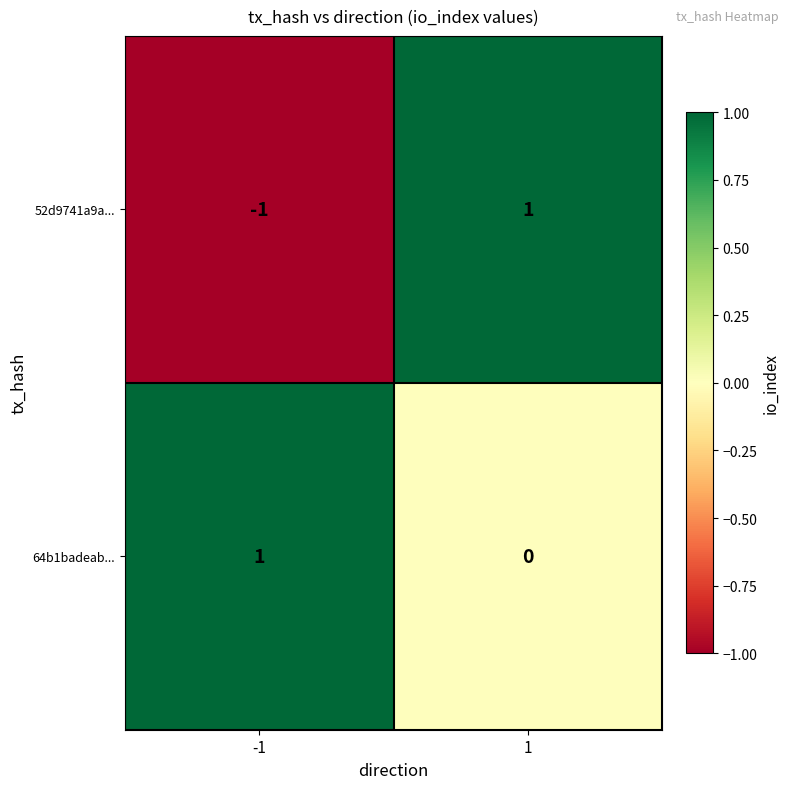

Rank the series at -1 from highest to lowest value.

64b1badeab..., 52d9741a9a...